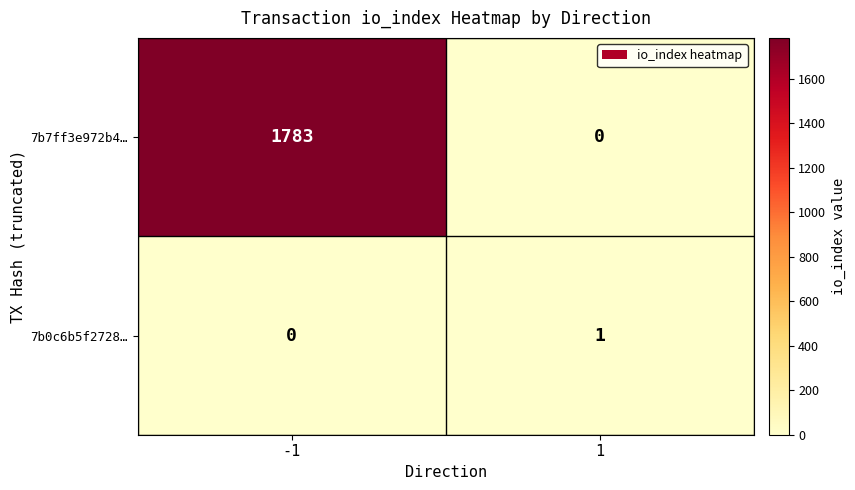

At 1, list the series in order from smallest to largest.

7b7ff3e972b4…, 7b0c6b5f2728…